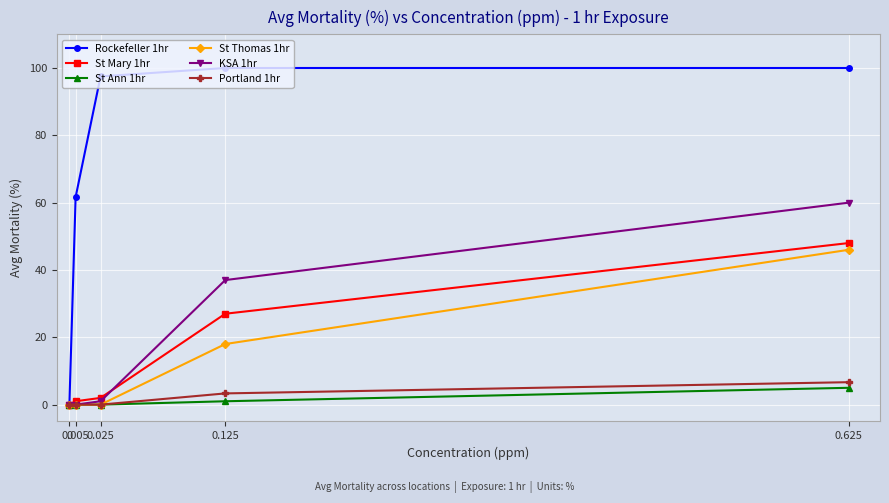

True or false: Rockefeller 1hr has more than 1 interior local peaks.

False